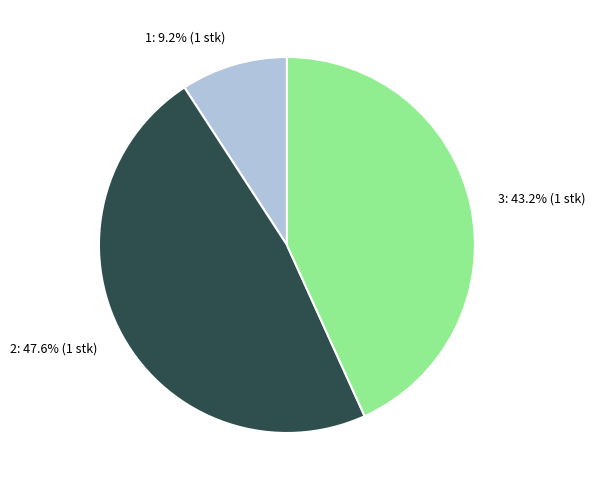

Which category has the biggest portion of the pie?

2